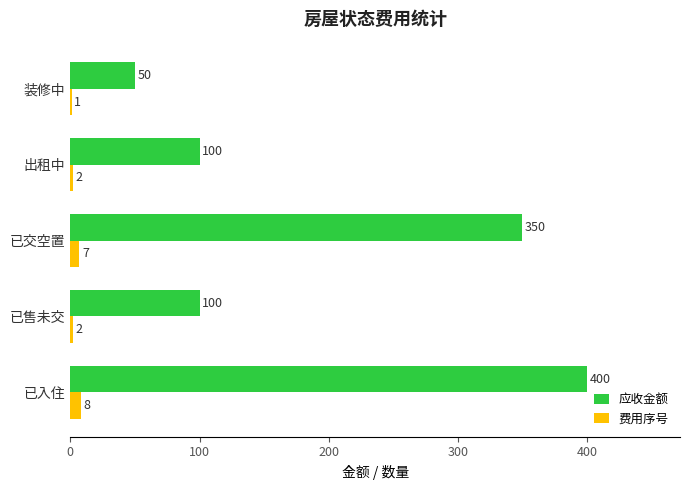

What is the total value across all series at 已售未交?

102